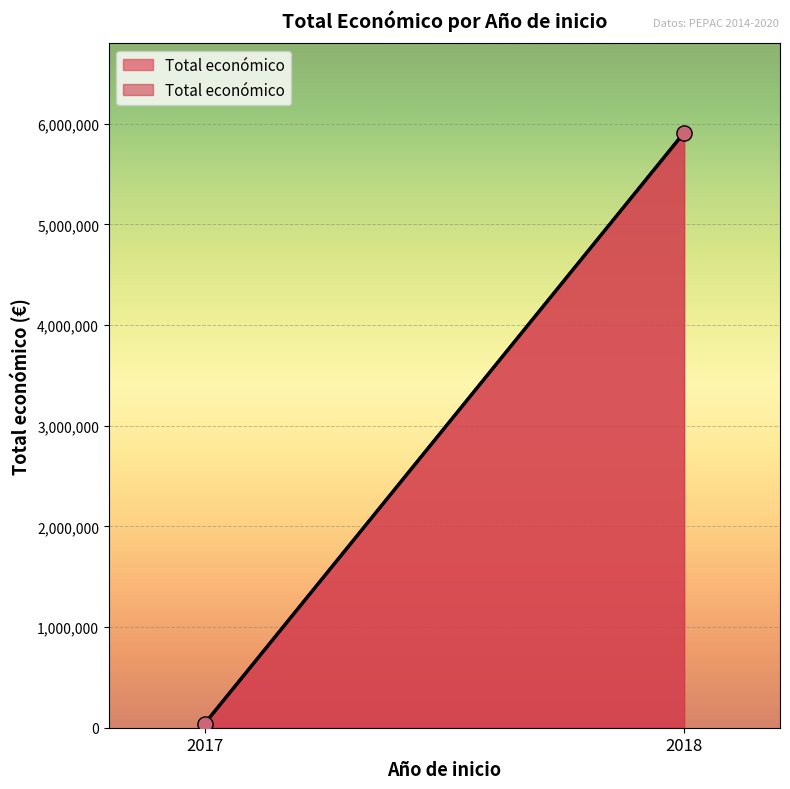

What is the average X value?

2018